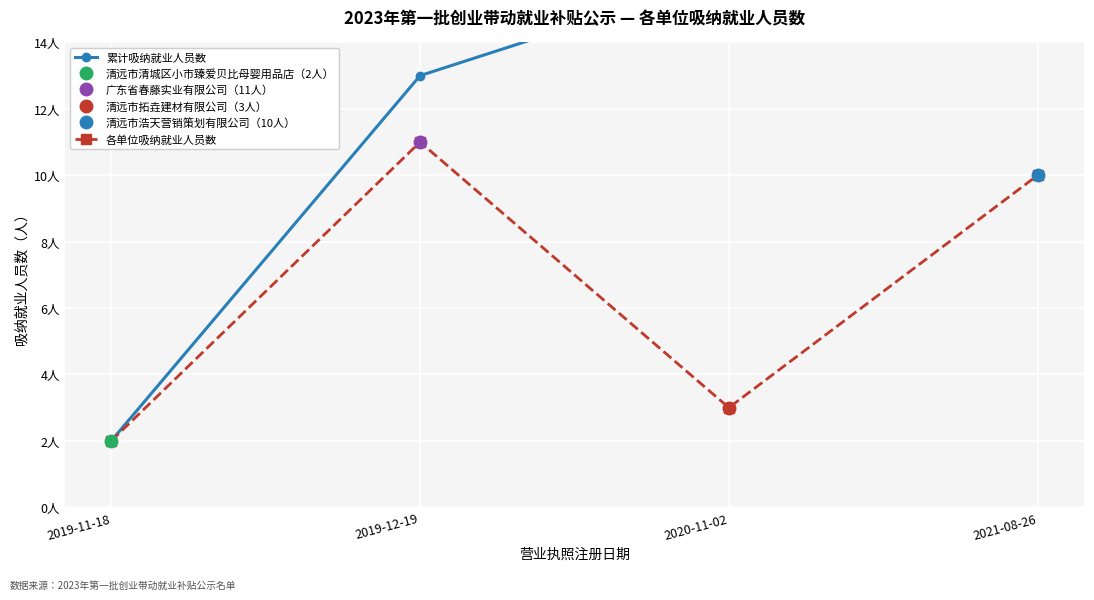

True or false: 累计吸纳就业人员数 and 各单位吸纳就业人员数 intersect in this chart.

False